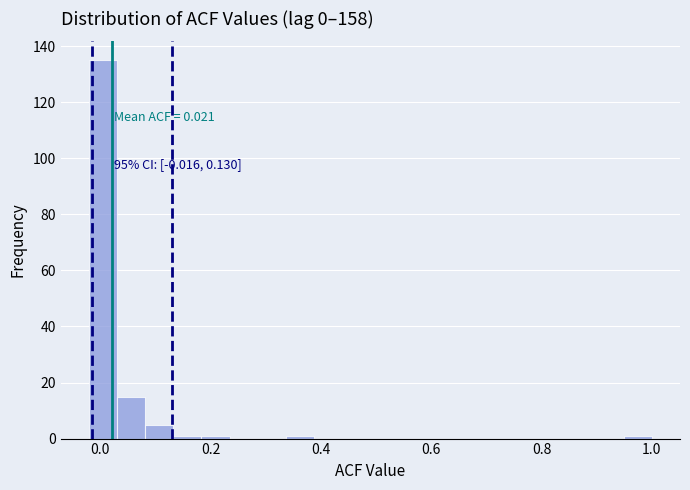

Around what value on the x-axis is the tallest bar? Give the approximate position of its centre, as read against the axis.

0.00